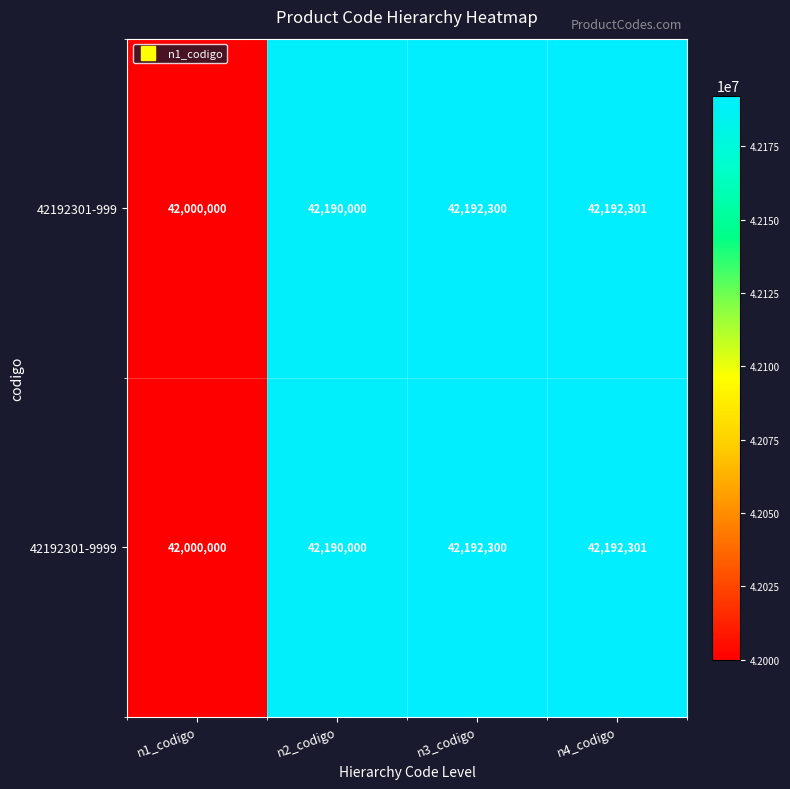

The 42192301-9999 series shows 22750842 at n3_codigo. True or false?

False